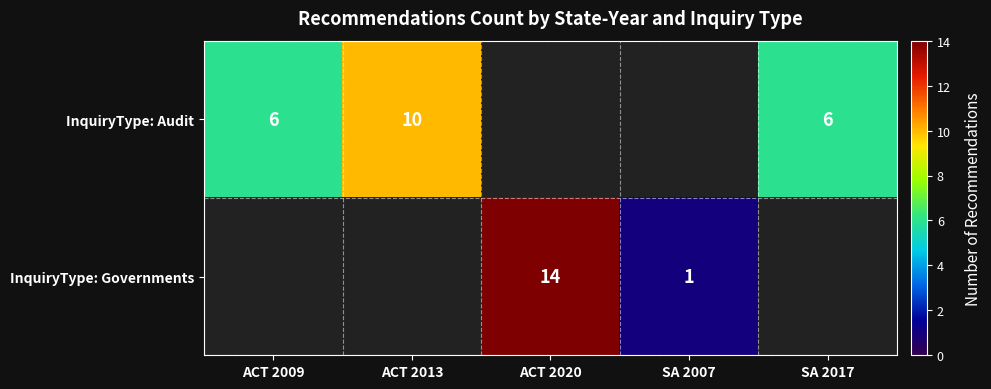

The InquiryType: Audit series shows 6 at SA 2017. True or false?

True